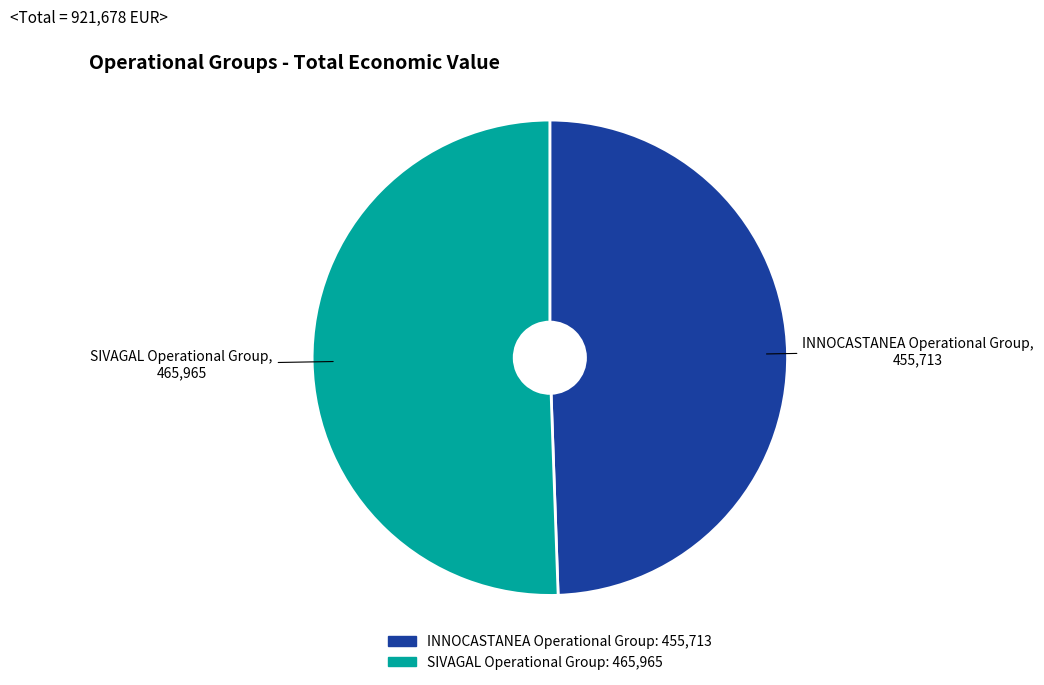

What is the ratio of the value at INNOCASTANEA Operational Group to the value at SIVAGAL Operational Group?

1.0